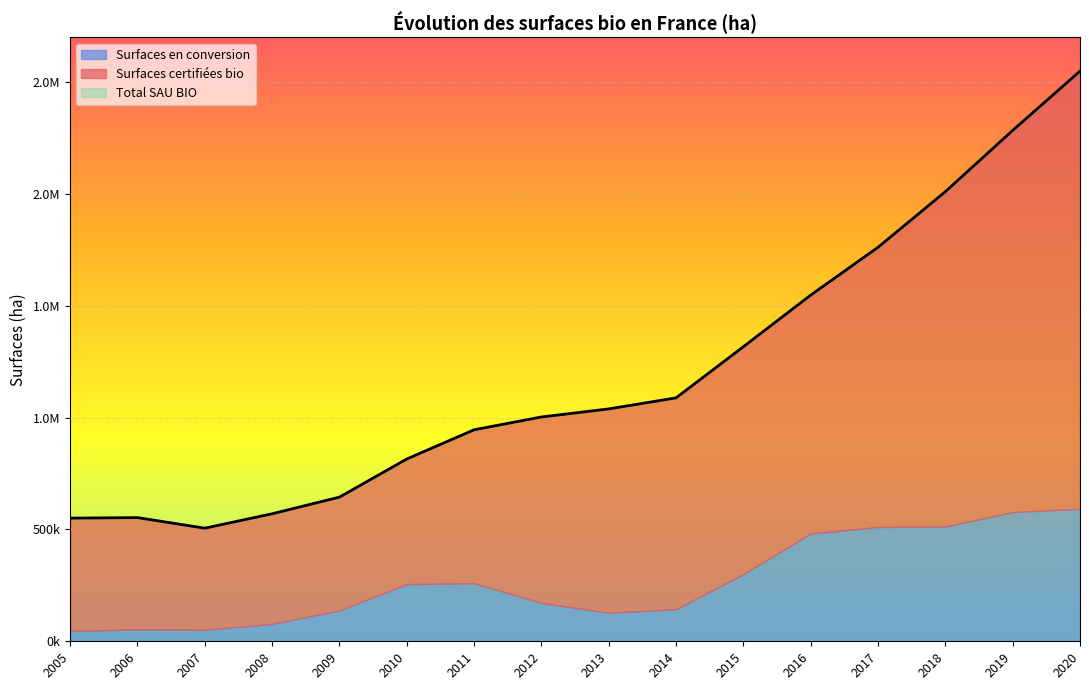

How many distinct data groups are displayed?

3